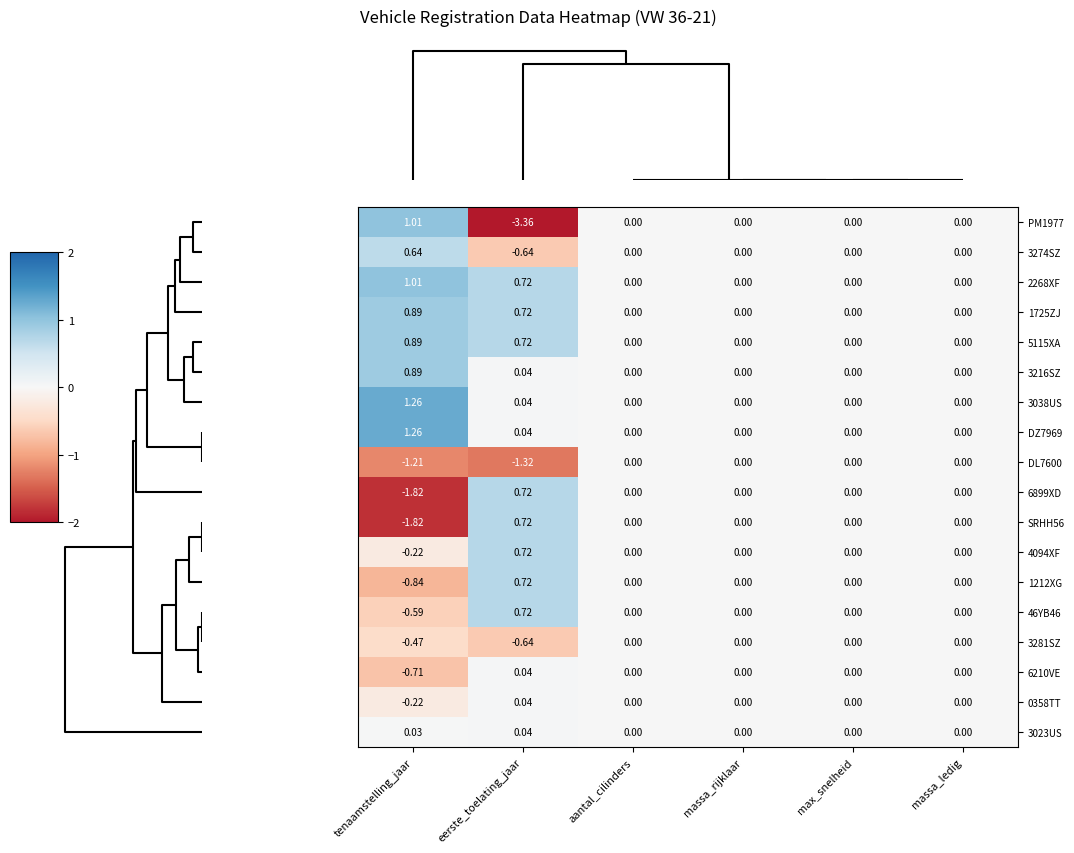

Which series has the largest range (max minus min)?

PM1977